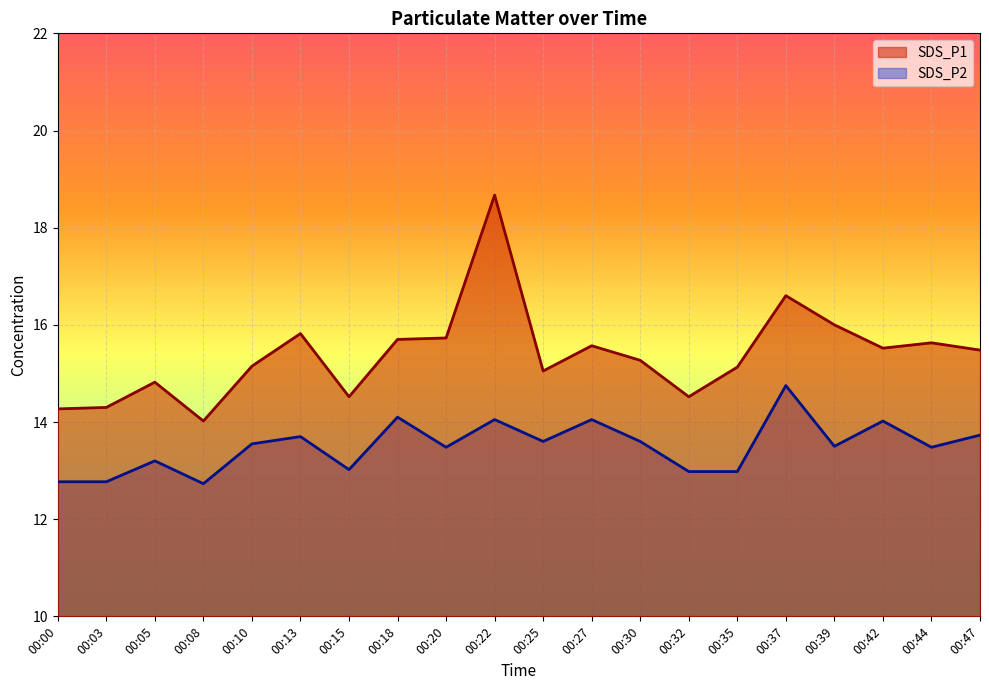

List the series in order of their peak value, lowest first.

SDS_P2, SDS_P1